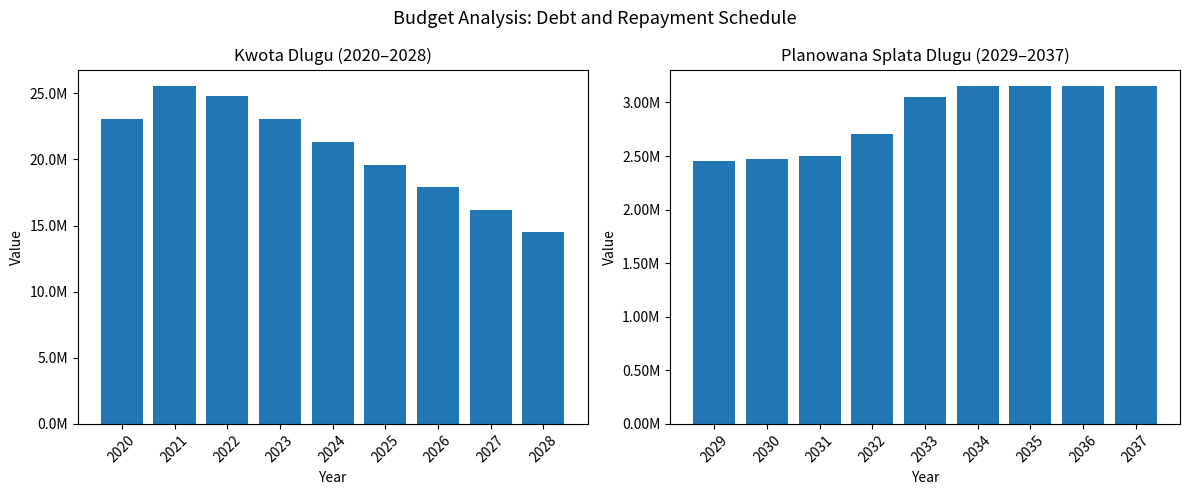

What are all the series names shown in the legend?

Kwota dlugu, Planowana splata